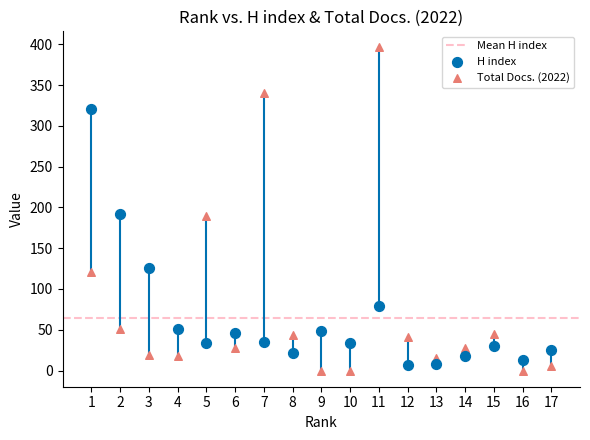

What is the X range (max minus min) for the scatter plot?

16